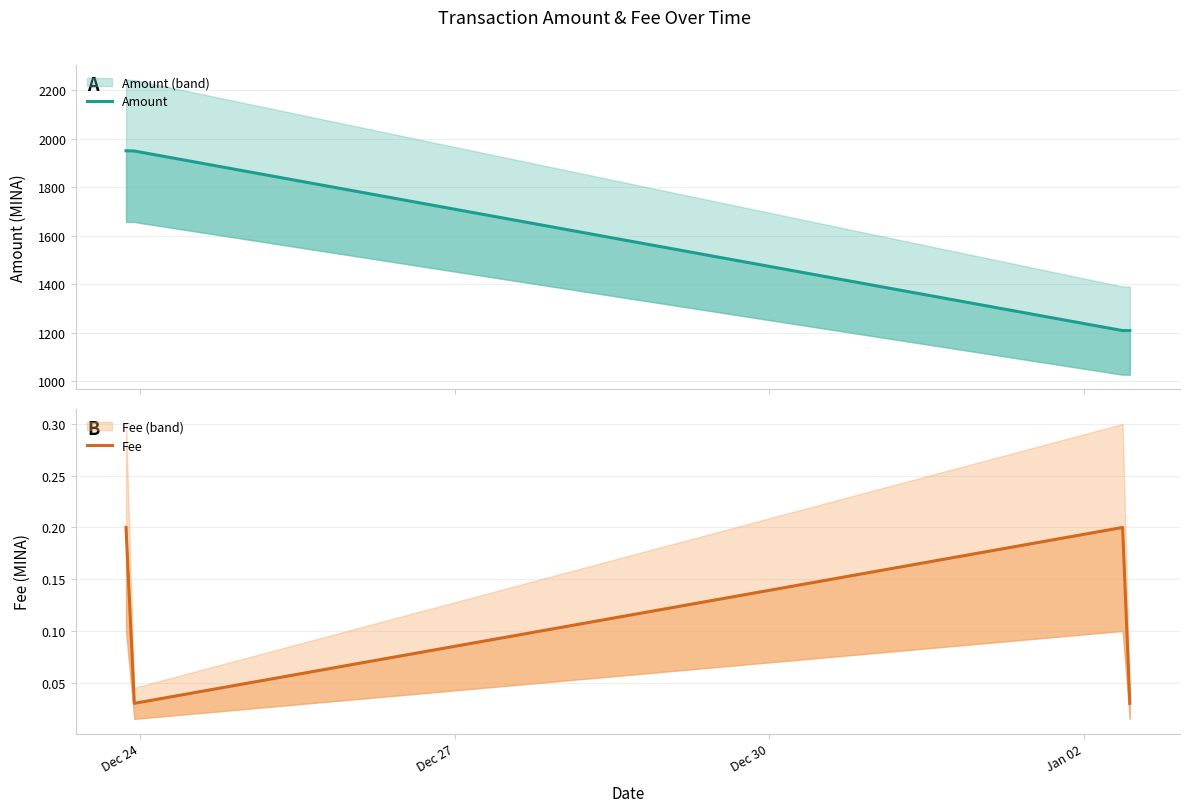

What is the difference between the maximum and minimum values in the Amount series?

740.8